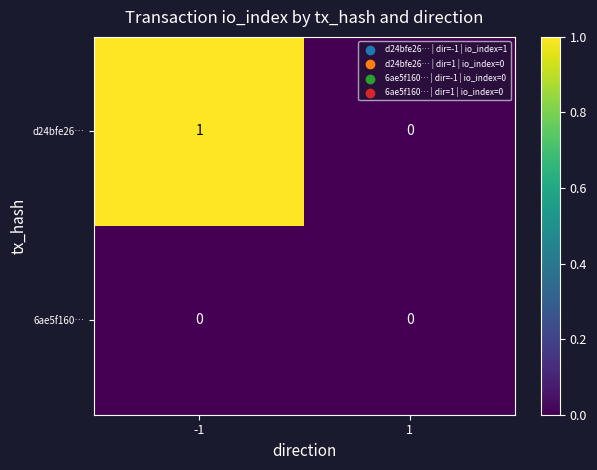

List the series in order of their peak value, lowest first.

6ae5f160…, d24bfe26…